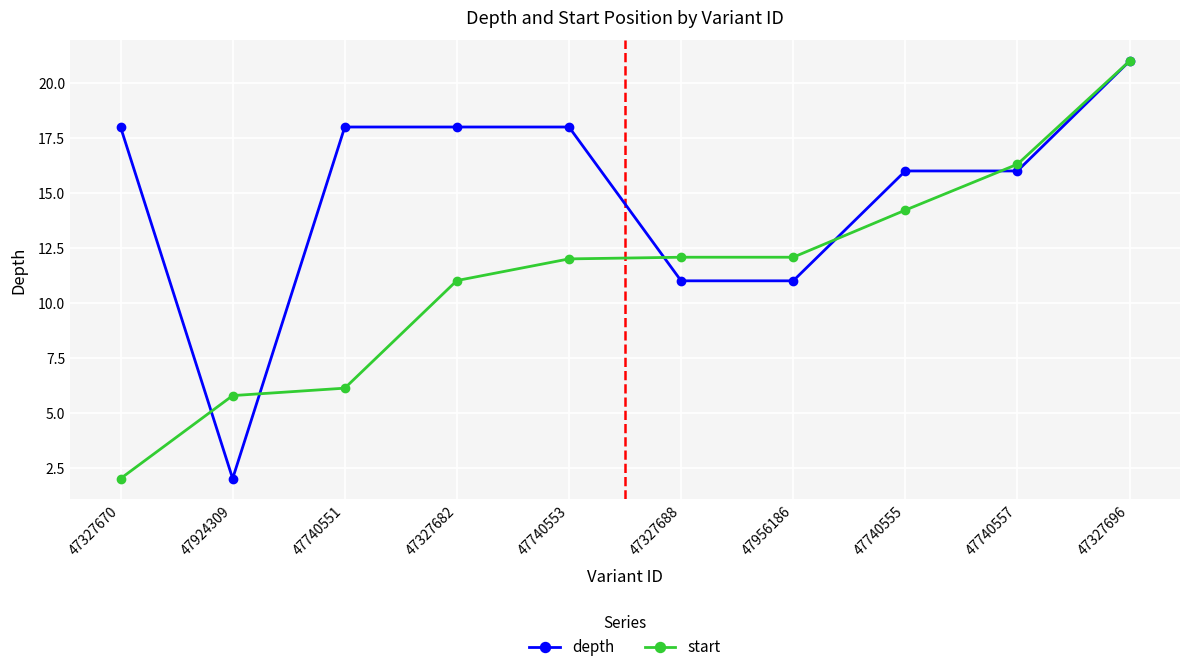

How many depth values are between 11 and 18?

8